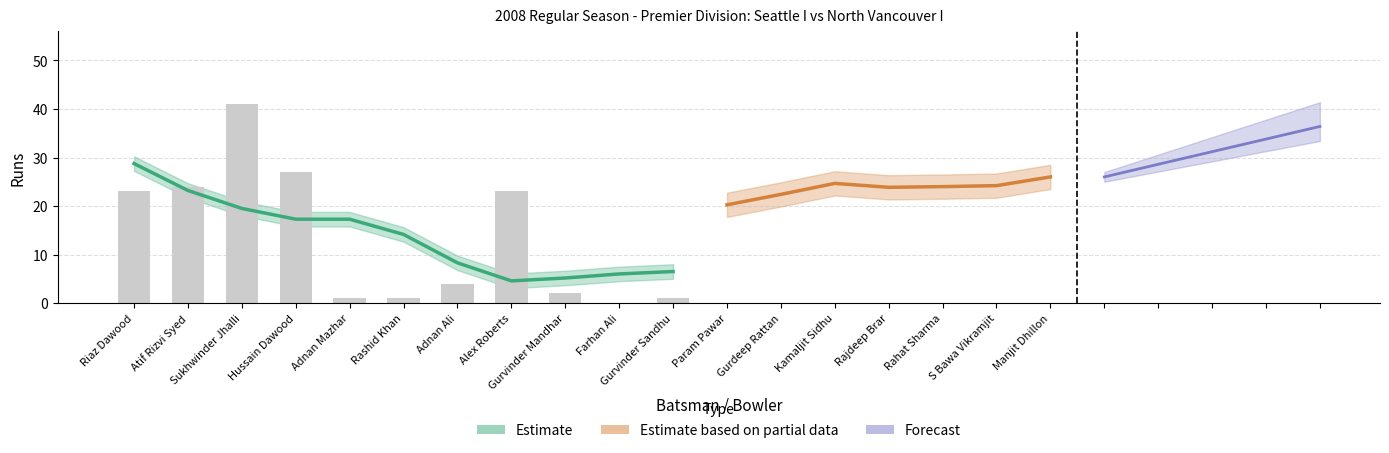

How many positive values does the NV Bowling Runs series have?

7